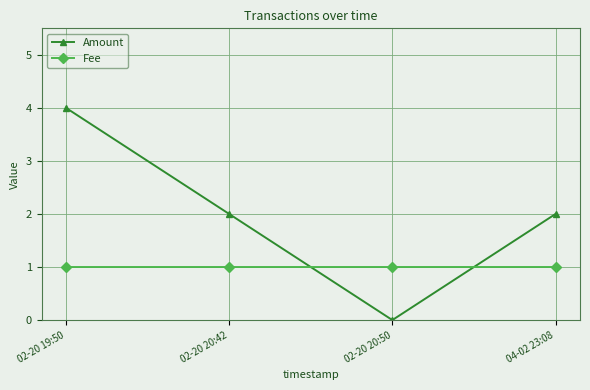

Which label corresponds to the largest value in the chart?

02-20 19:50